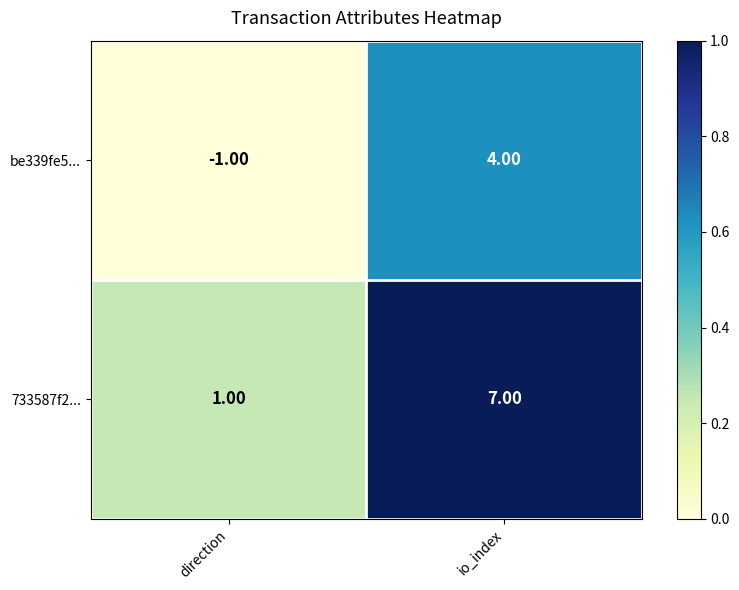

What is the difference between the 733587f2... values at io_index and direction?

6